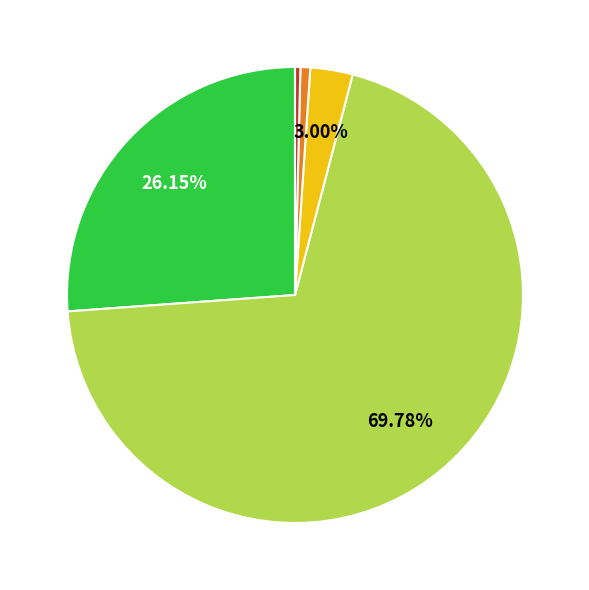

Is there a majority slice in this chart?

Yes